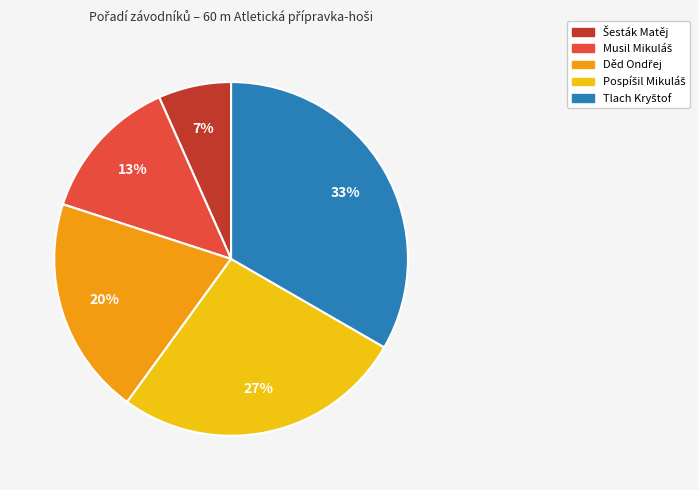

To the nearest percent, what is the average slice percentage?

20%